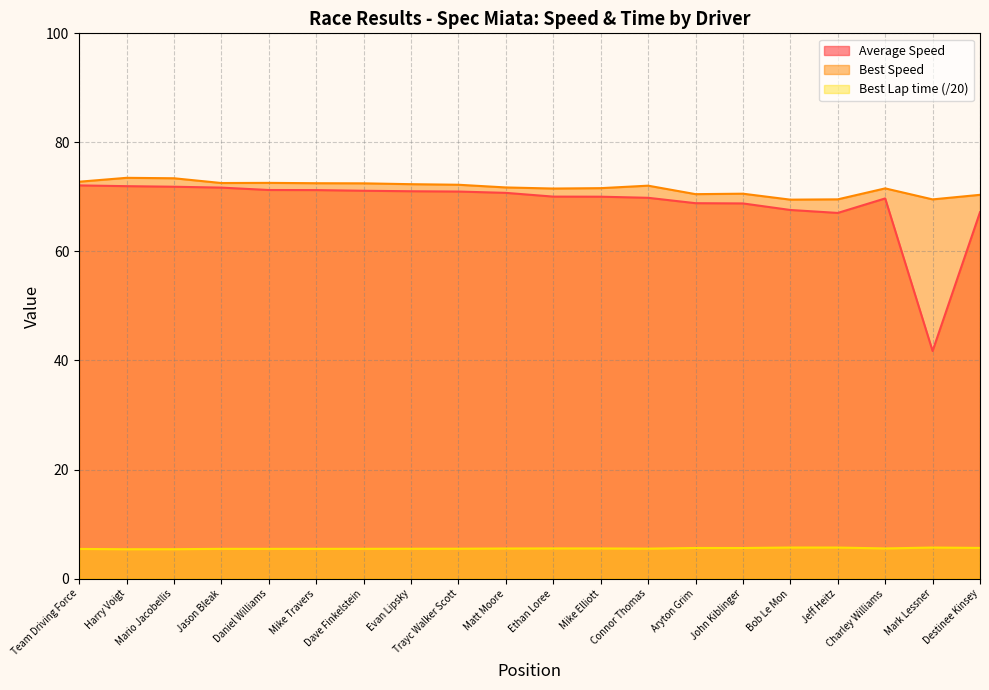

True or false: Average Speed and Best Lap time intersect in this chart.

False